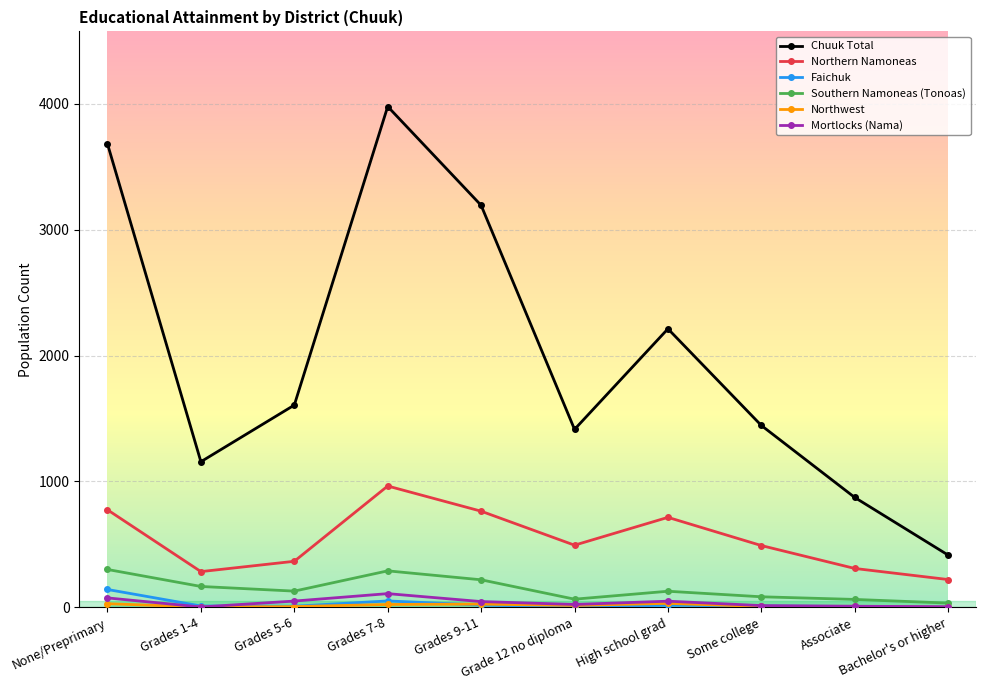

What is the average value of the Faichuk series?

27